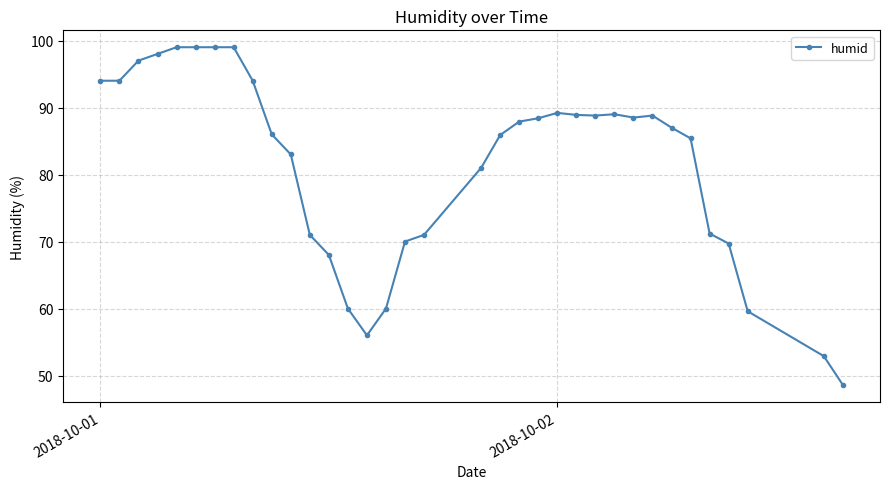

What is the difference between the maximum and minimum values?

50.4